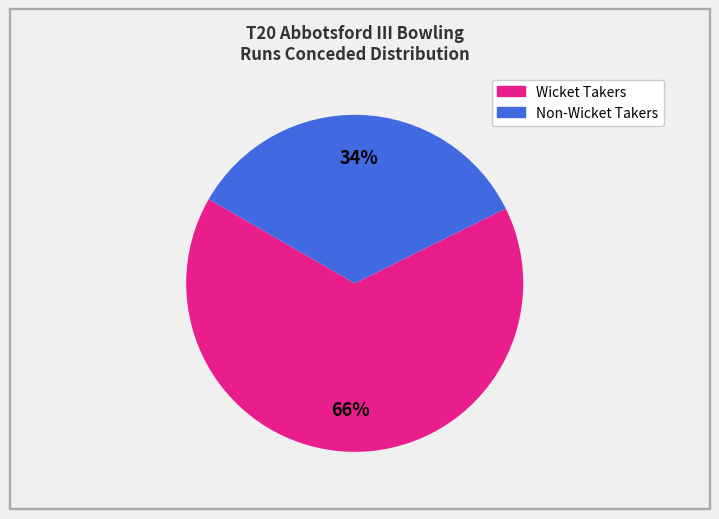

Is there any slice that represents more than half of the pie?

Yes